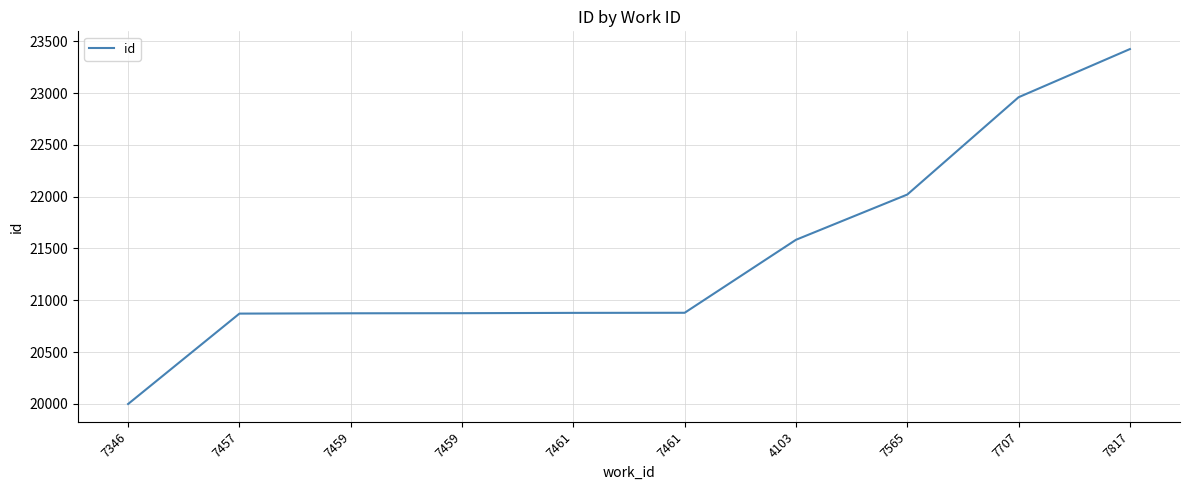

What is the maximum value shown in the chart?

23426